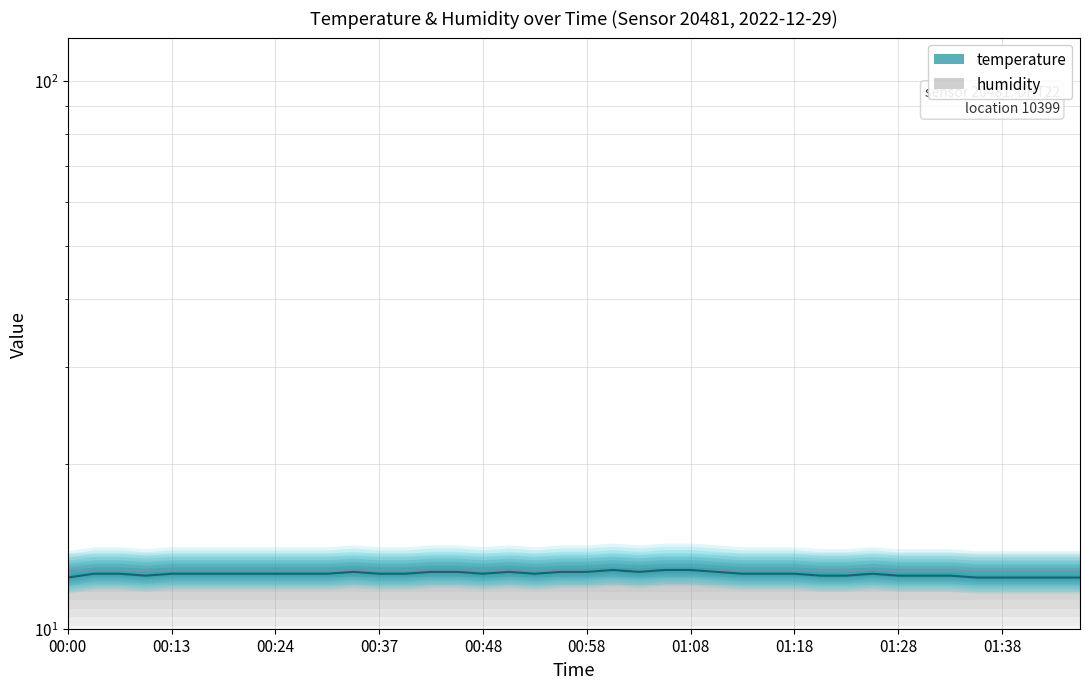

The value at 01:36 is 12.4. True or false?

True